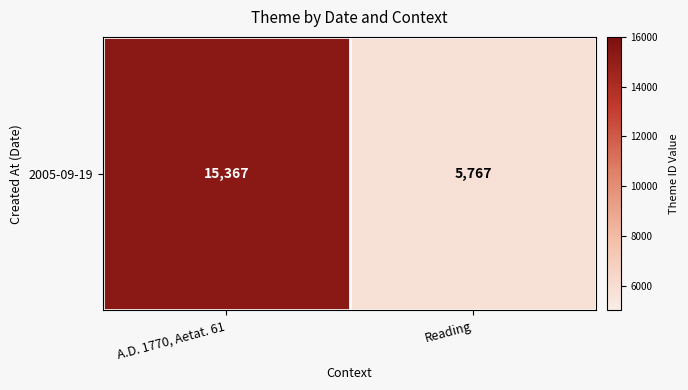

The value at A.D. 1770, Aetat. 61 is 5790. True or false?

False